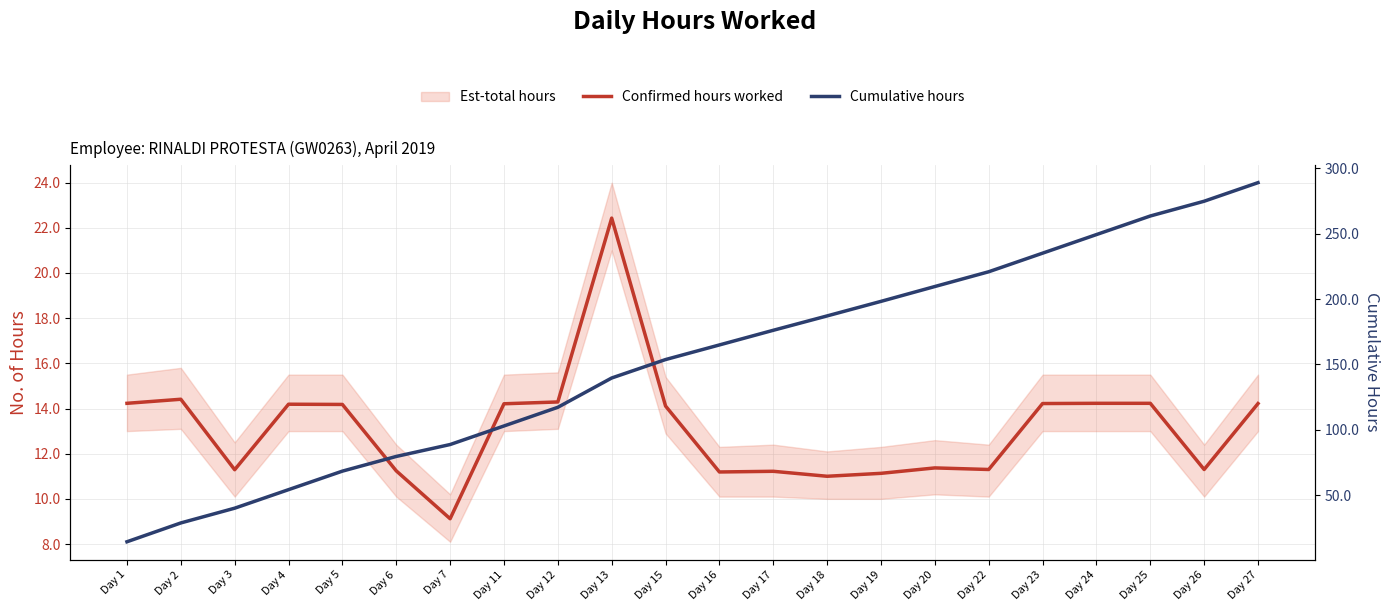

At which category is the sum across all series the highest?

Day 27